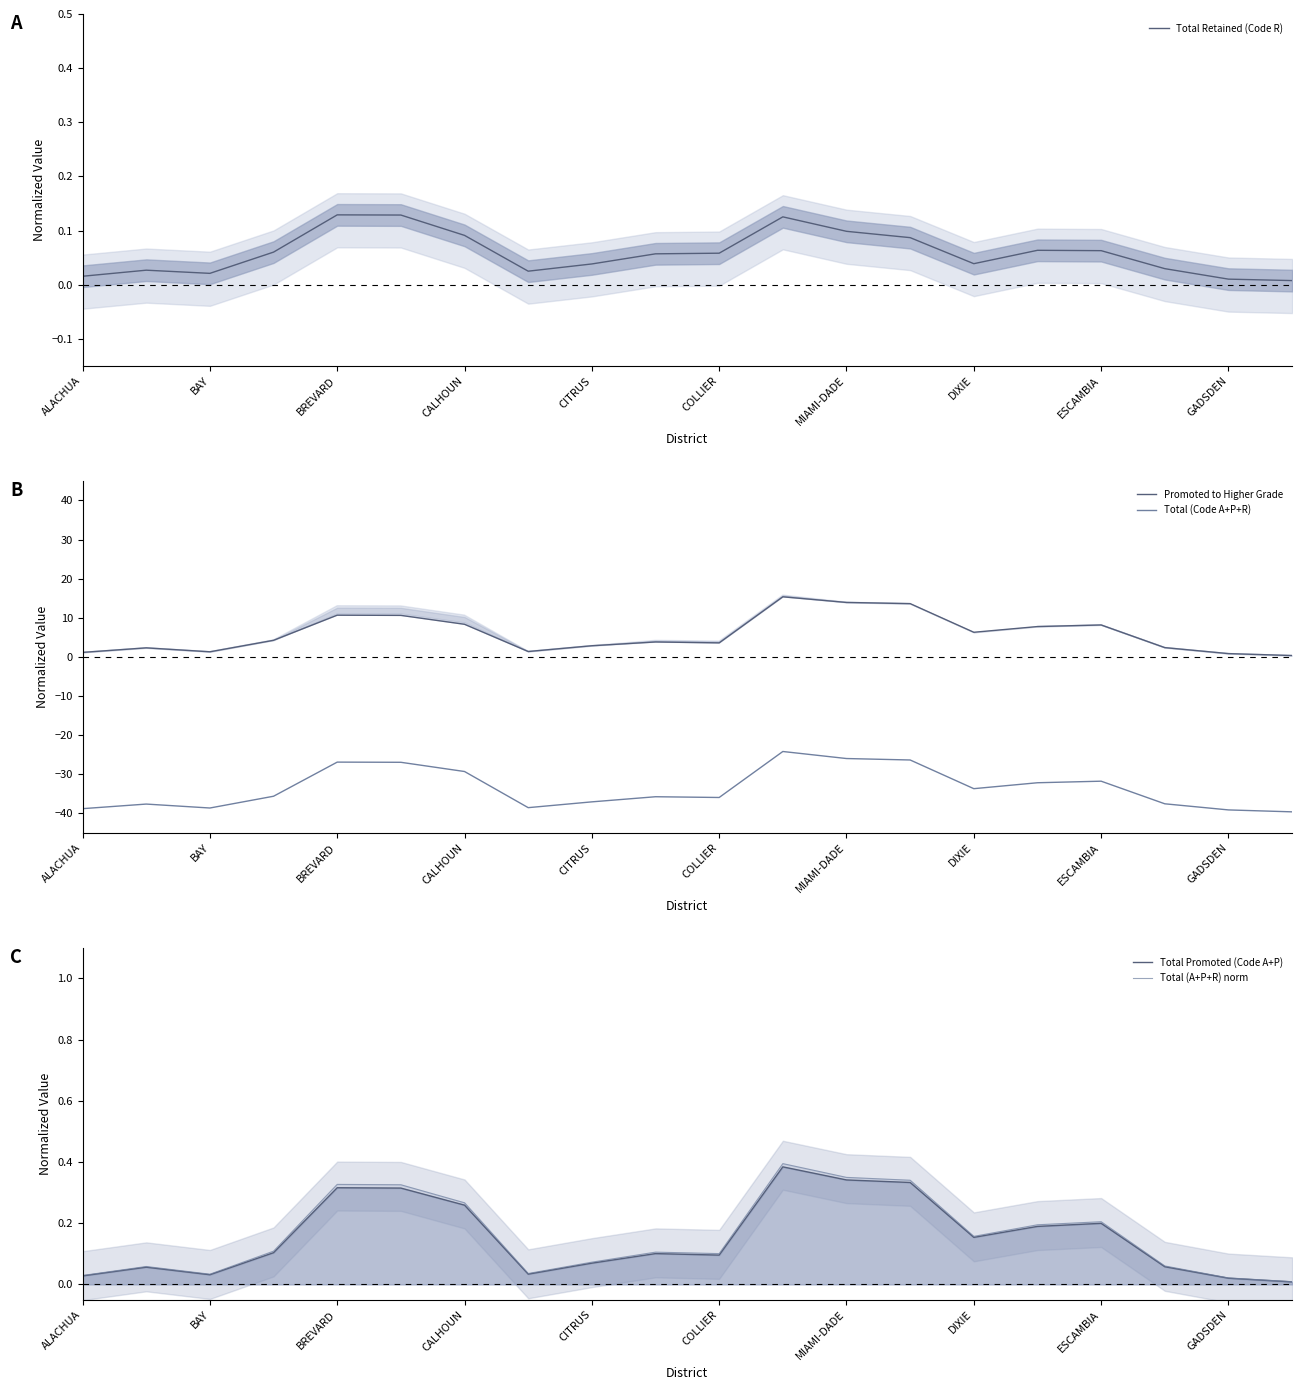

Rank the series at 17 from highest to lowest value.

Promoted to Higher Grade, Total (A+P+R) norm, Total Promoted (Code A+P), Total Retained (Code R), Total (Code A+P+R)